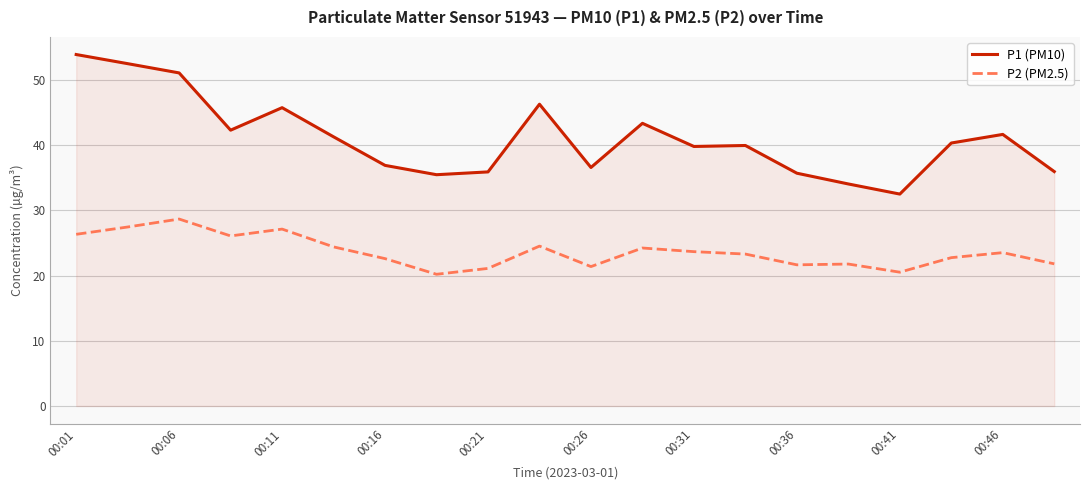

What is the difference between the maximum and minimum values in the P2 (PM2.5) series?

8.5